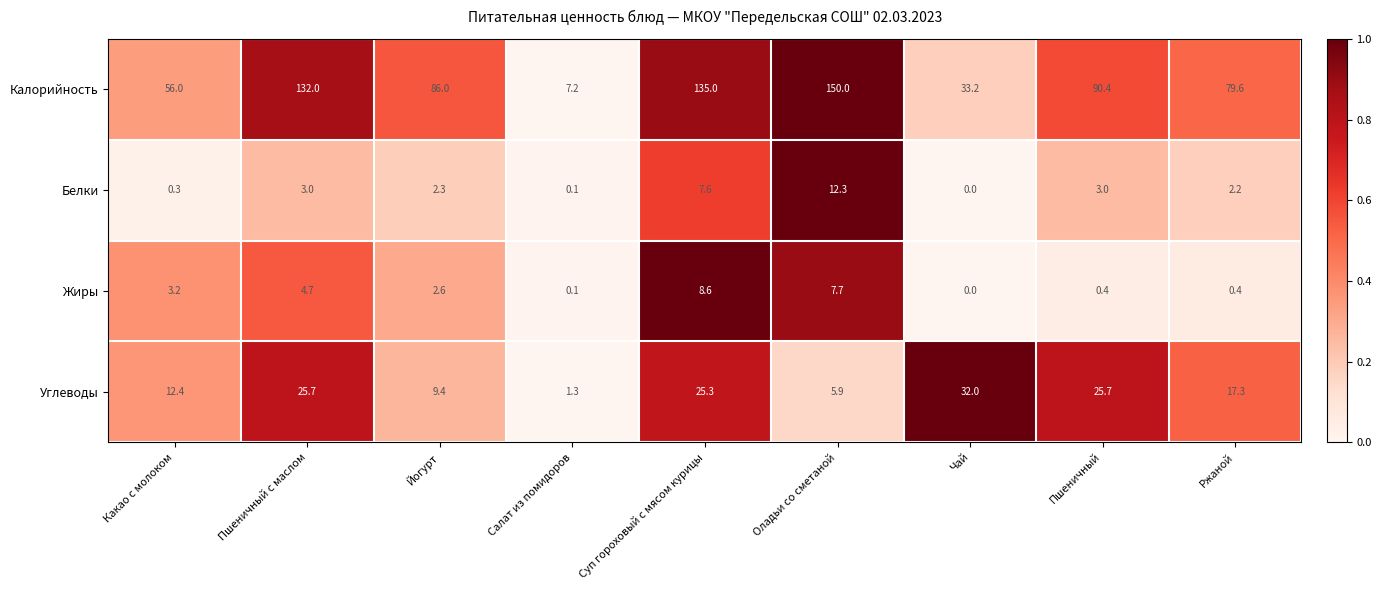

What is the average value of the Жиры series?

3.1